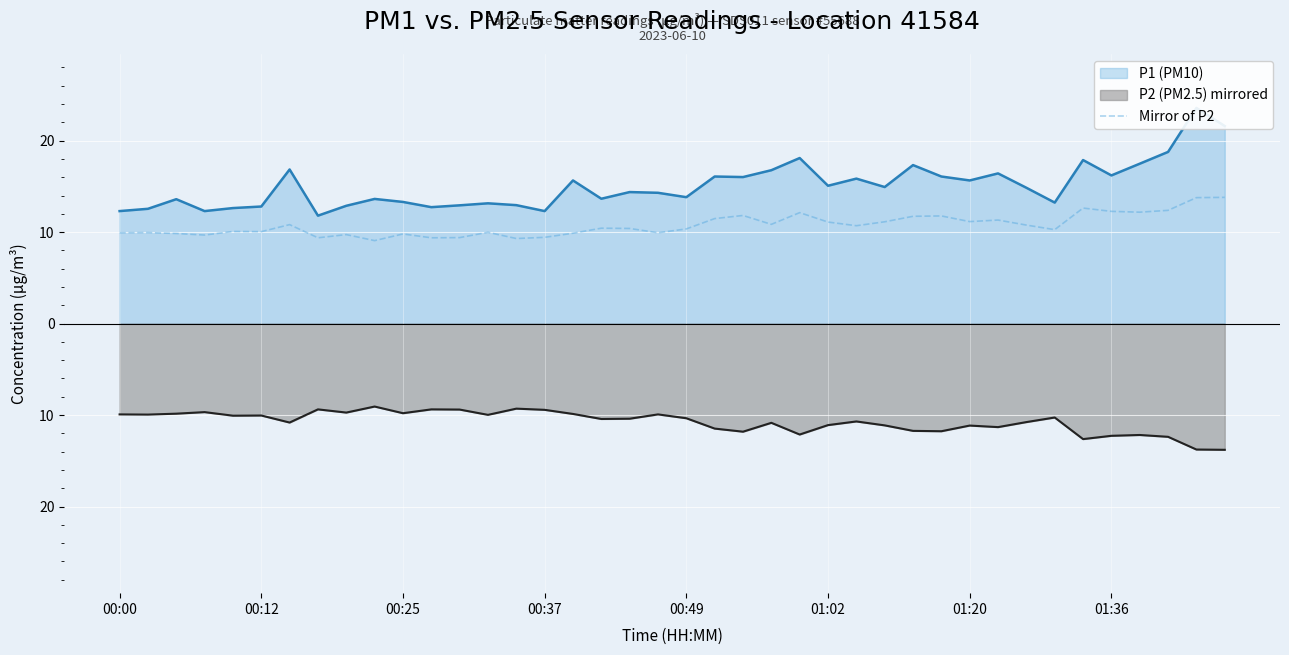

How many interior local valleys (lower than both neighbors) does the data have?

12